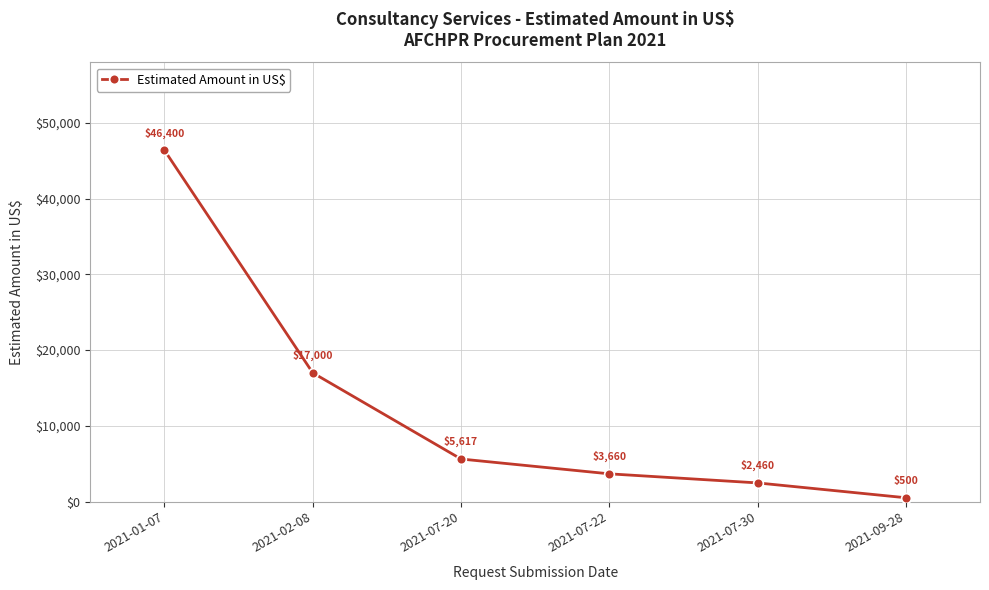

What is the difference between the maximum and minimum values?

45900